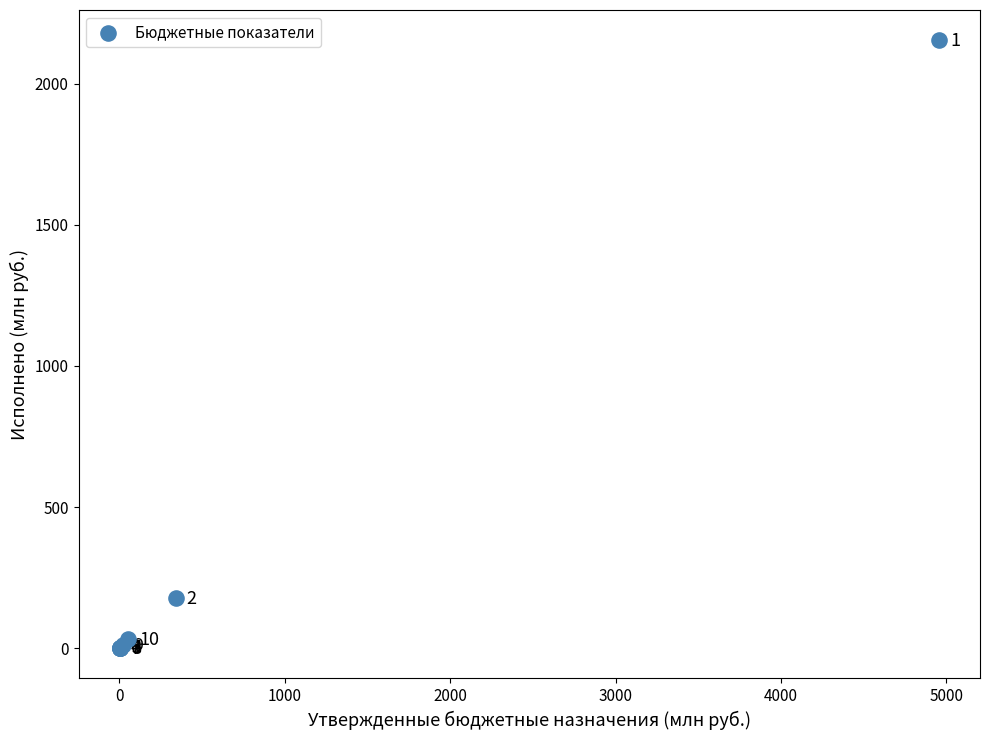

What Y value in the scatter plot is closest to 1076?

177.3